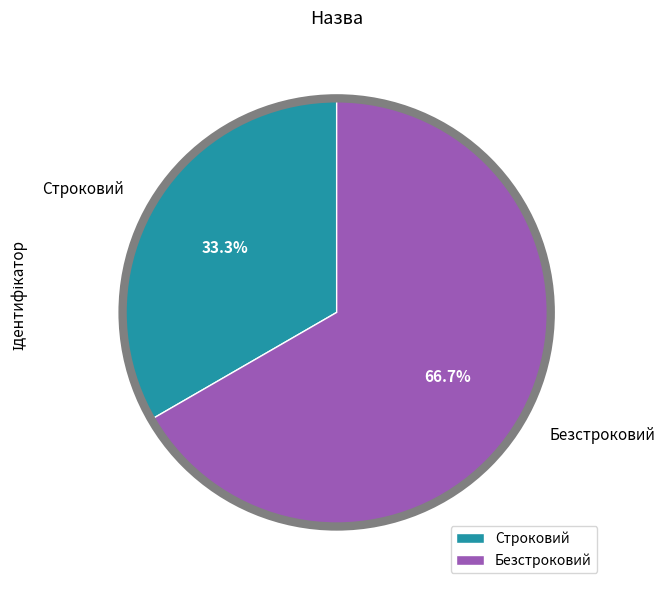

What percentage is the Безстроковий slice, to the nearest percent?

67%